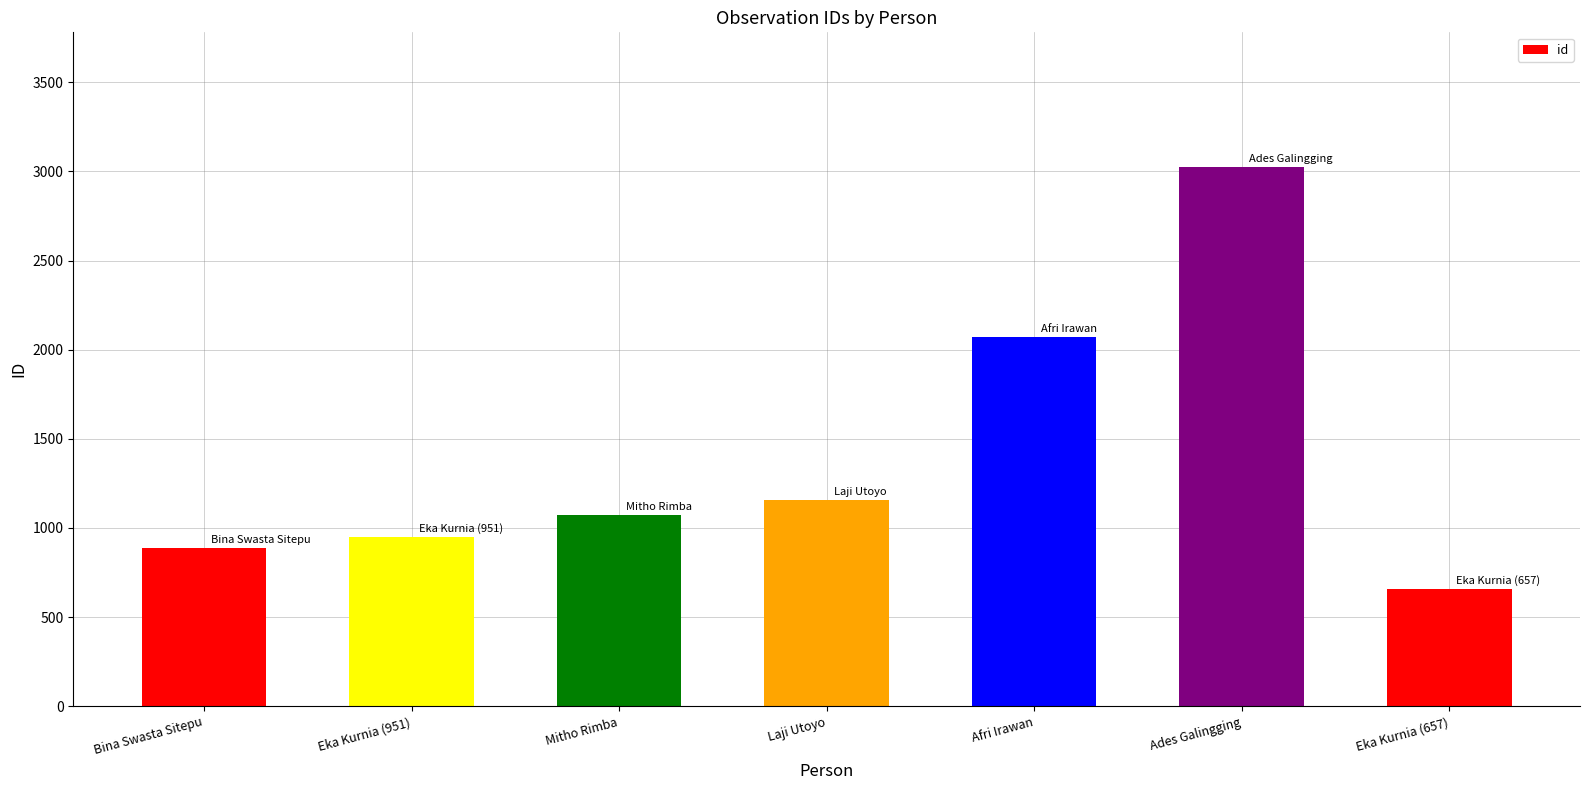

The value at Eka Kurnia (951) is 951. True or false?

True